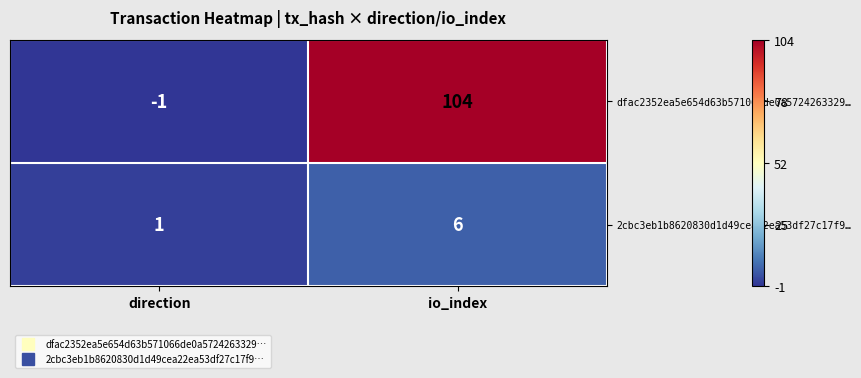

Reading left to right, what are all the values shown in this chart?

dfac2352ea5e654d63b571066de0a5724263329…: direction=-1	io_index=104
2cbc3eb1b8620830d1d49cea22ea53df27c17f9…: direction=1	io_index=6